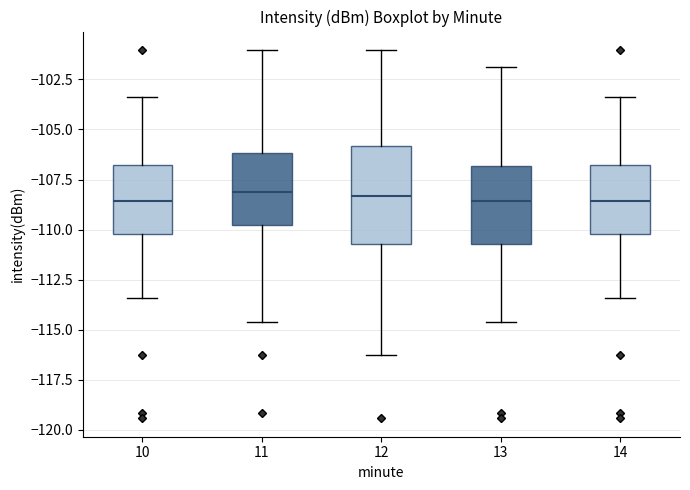

Comparing the boxes themselves (not the whiskers), which one is the tallest?

12